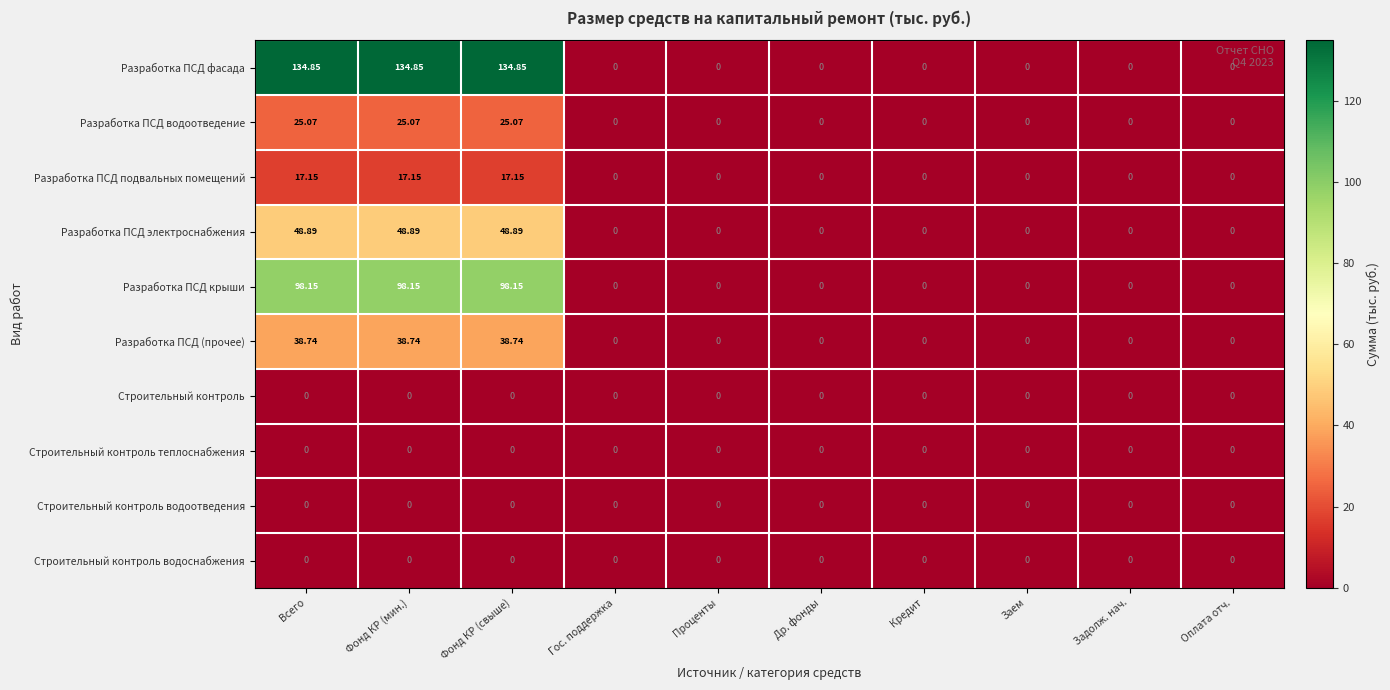

Which series has the largest total across all categories?

Разработка ПСД фасада